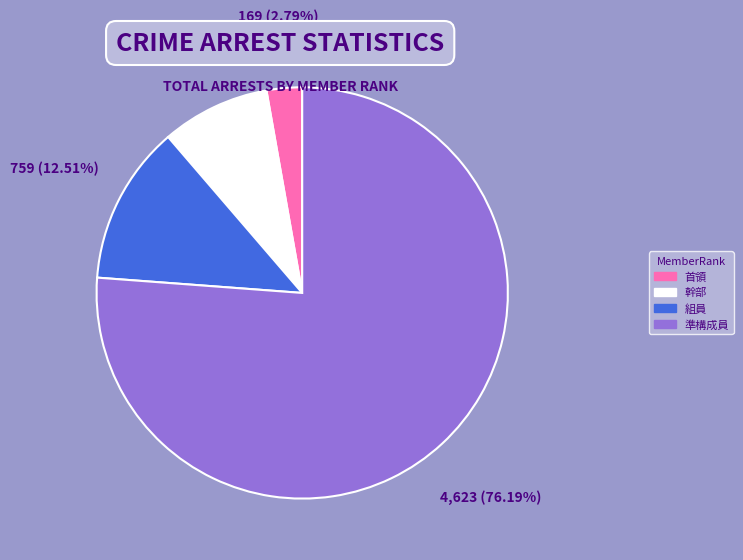

Which has a higher value, 幹部 or 首領?

幹部